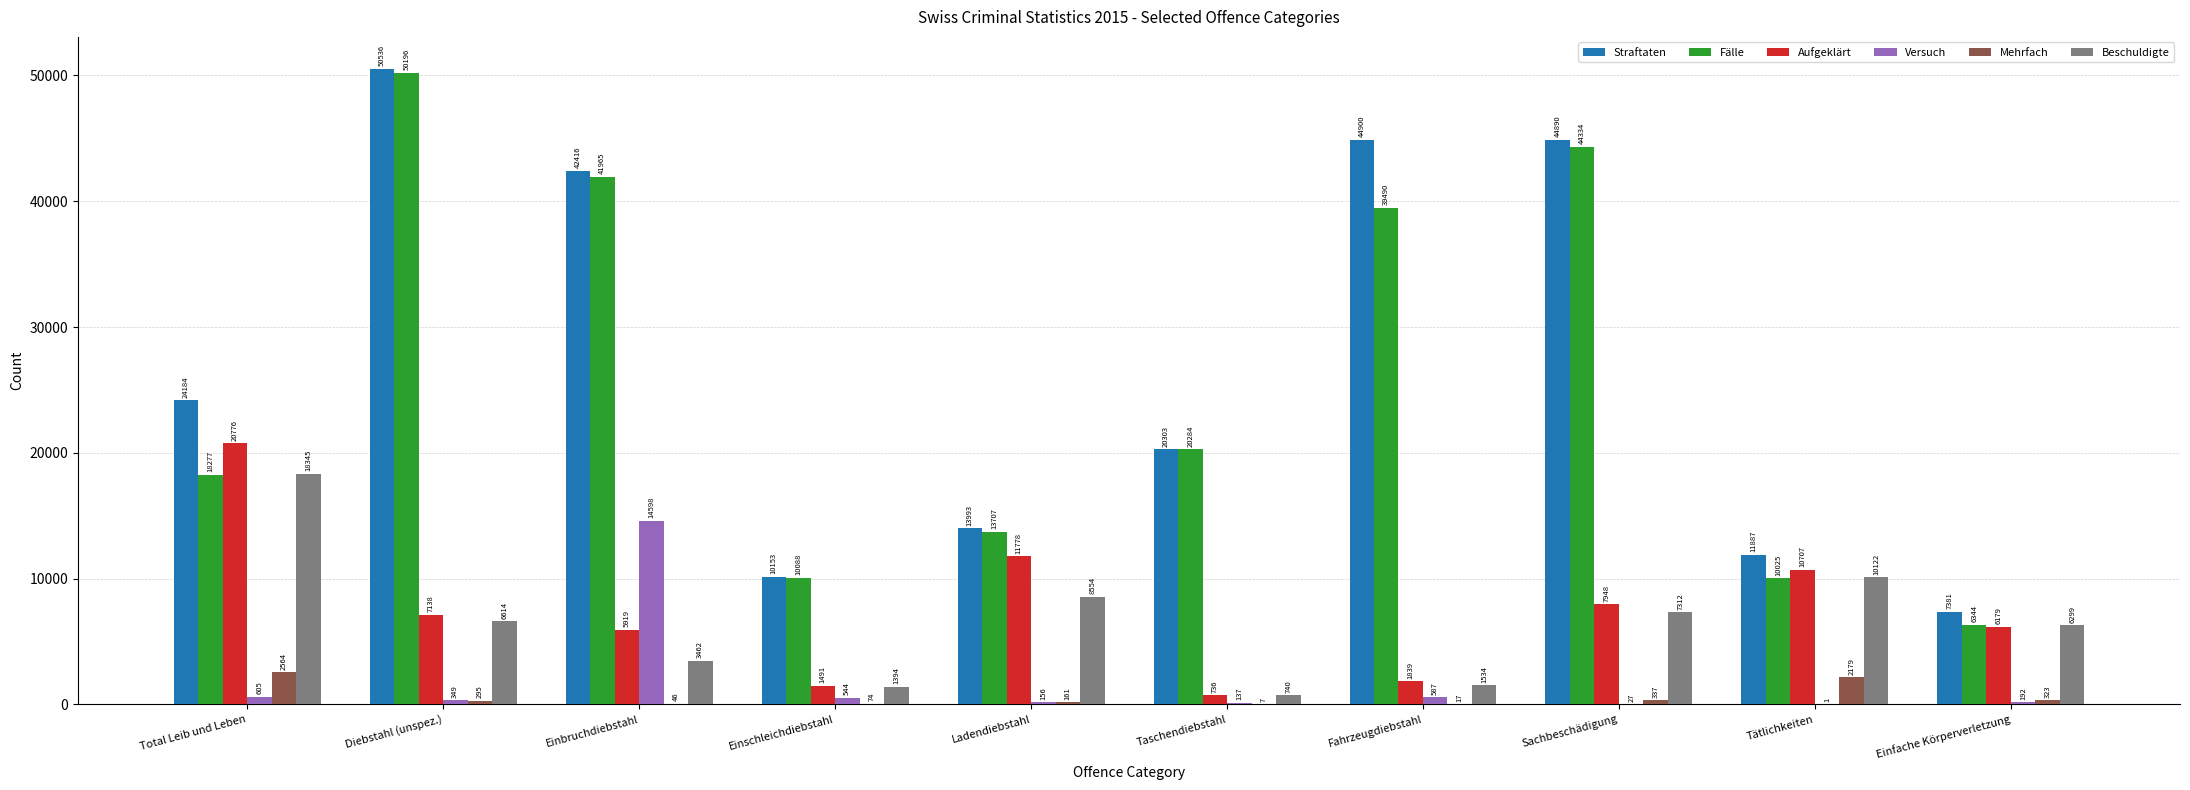

True or false: Straftaten has a value of 22434 at Einbruchdiebstahl.

False